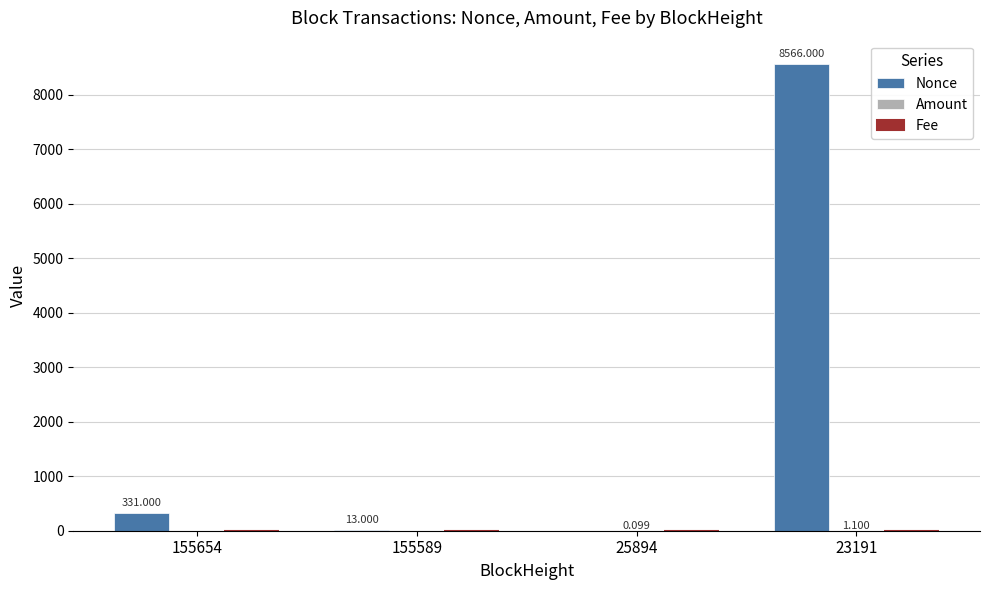

Which series has the largest total across all categories?

Nonce